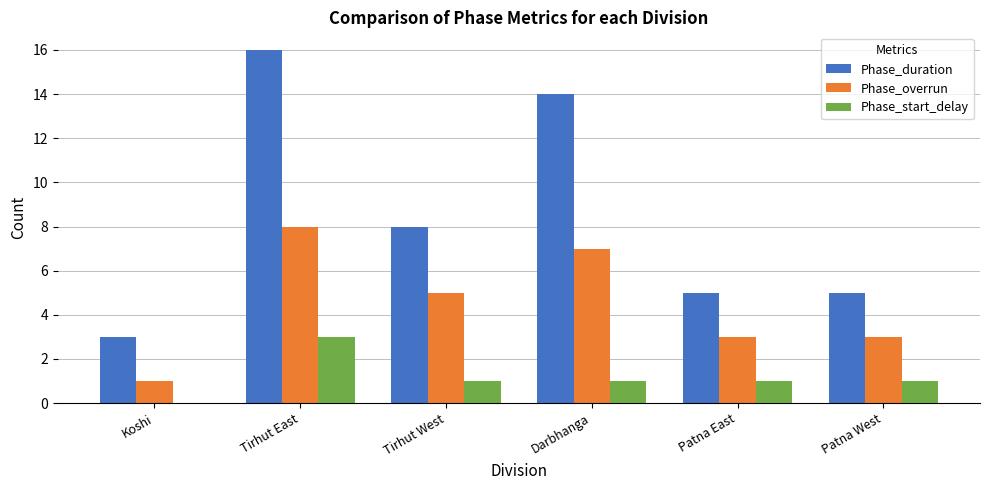

The value of Phase_start_delay at Tirhut West is 0. True or false?

False